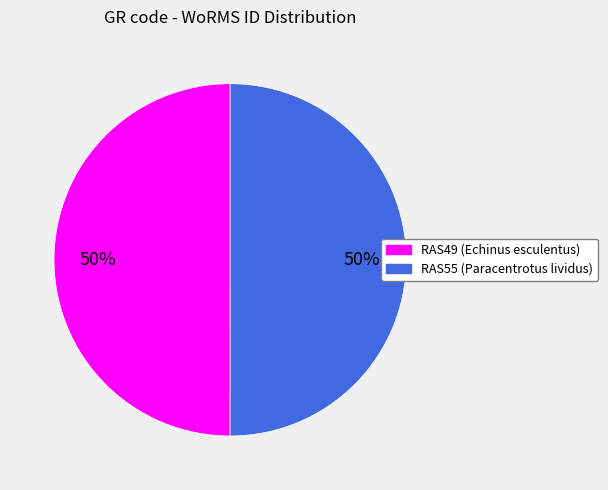

To the nearest percent, what is the average slice percentage?

50%